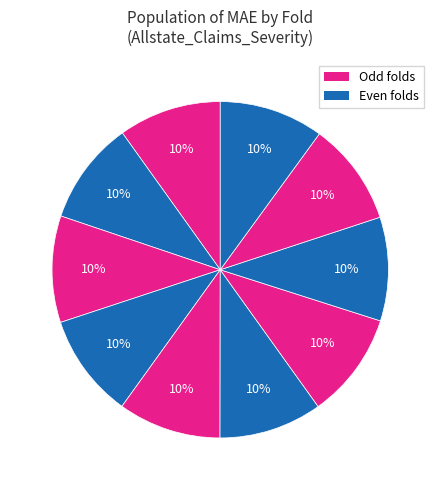

What is the smallest slice in the pie chart?

fold 0